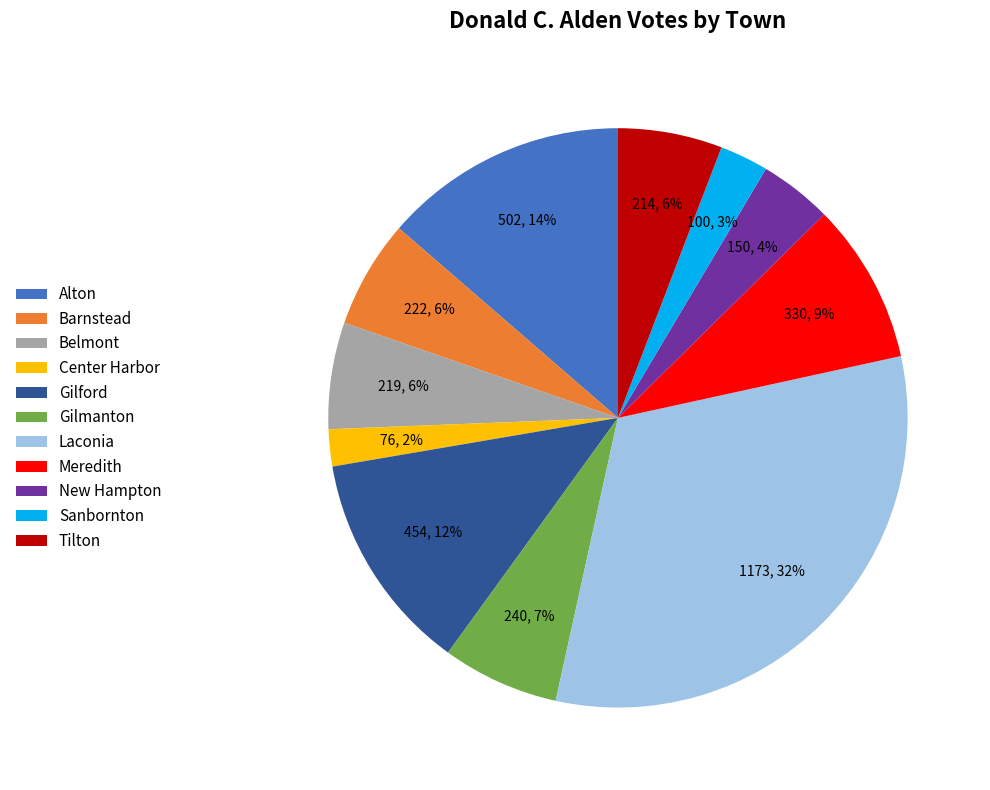

What percentage is the Laconia slice, to the nearest percent?

32%